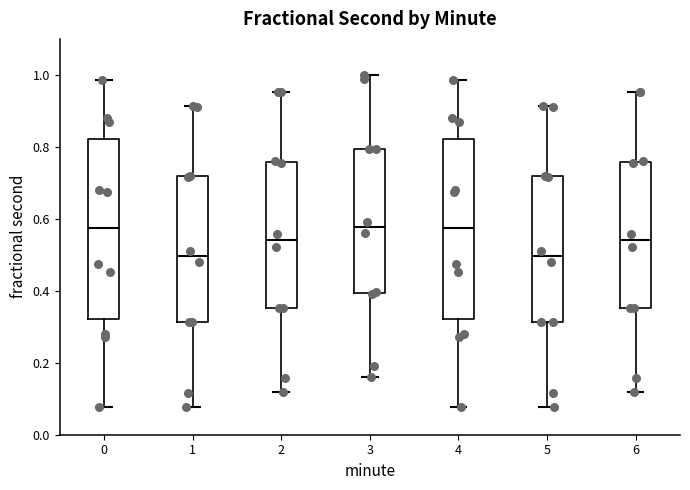

Reading left to right, read every box against the y-axis: the position of its median line, the range the box covers, and the ends of its whiskers. The values are not printed on the chart, so give them approximately, as read against the axis.

0: median 0.58, box 0.32 to 0.82, whiskers 0.08 to 0.98
1: median 0.50, box 0.32 to 0.72, whiskers 0.08 to 0.92
2: median 0.54, box 0.36 to 0.76, whiskers 0.12 to 0.96
3: median 0.58, box 0.40 to 0.80, whiskers 0.16 to 1.00
4: median 0.58, box 0.32 to 0.82, whiskers 0.08 to 0.98
5: median 0.50, box 0.32 to 0.72, whiskers 0.08 to 0.92
6: median 0.54, box 0.36 to 0.76, whiskers 0.12 to 0.96